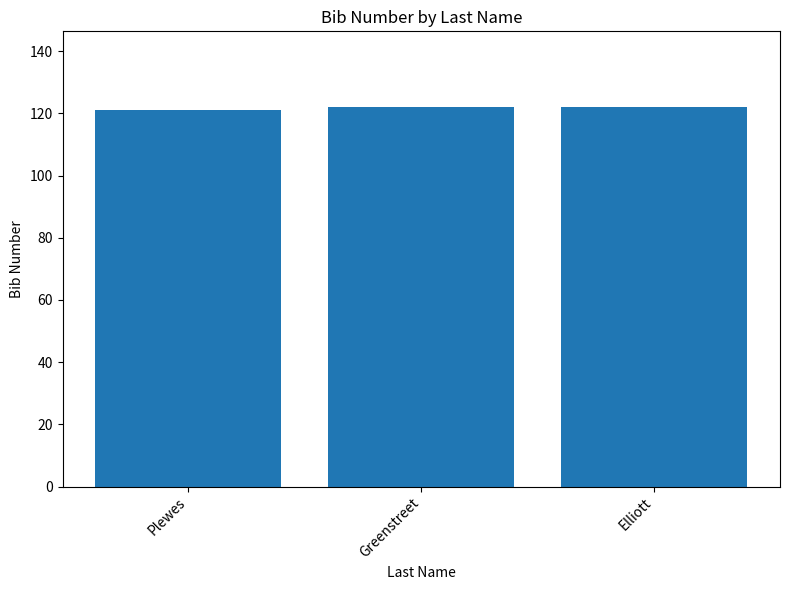

What is the smallest value displayed?

121